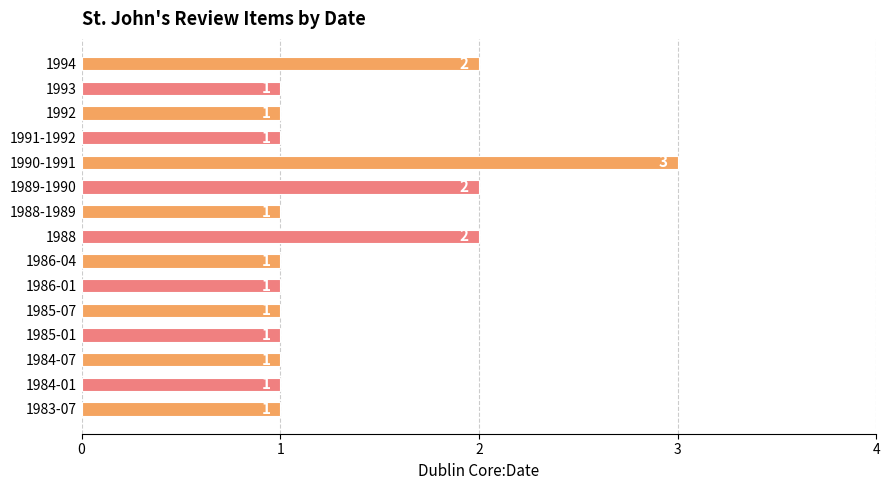

Reading bottom to top, list all the values displayed in this chart.

1	1	1	1	1	1	1	2	1	2	3	1	1	1	2